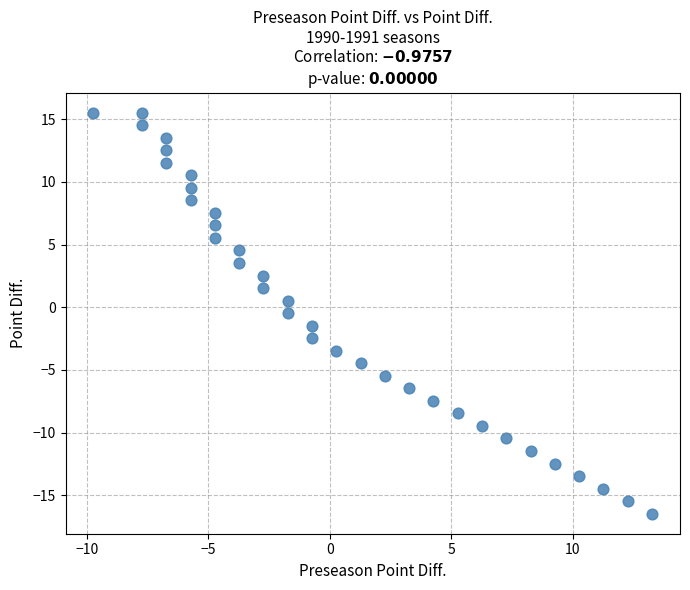

What is the range of Y values (max minus min)?

32.0